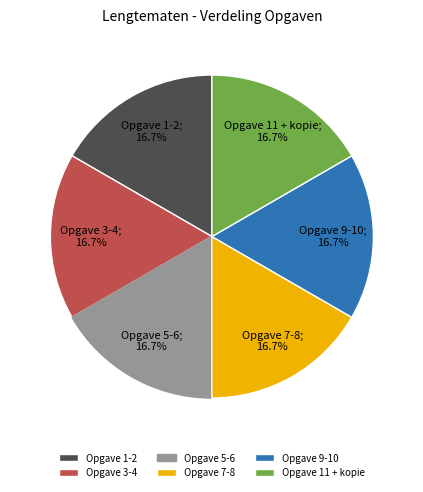

Does any single category account for the majority?

No